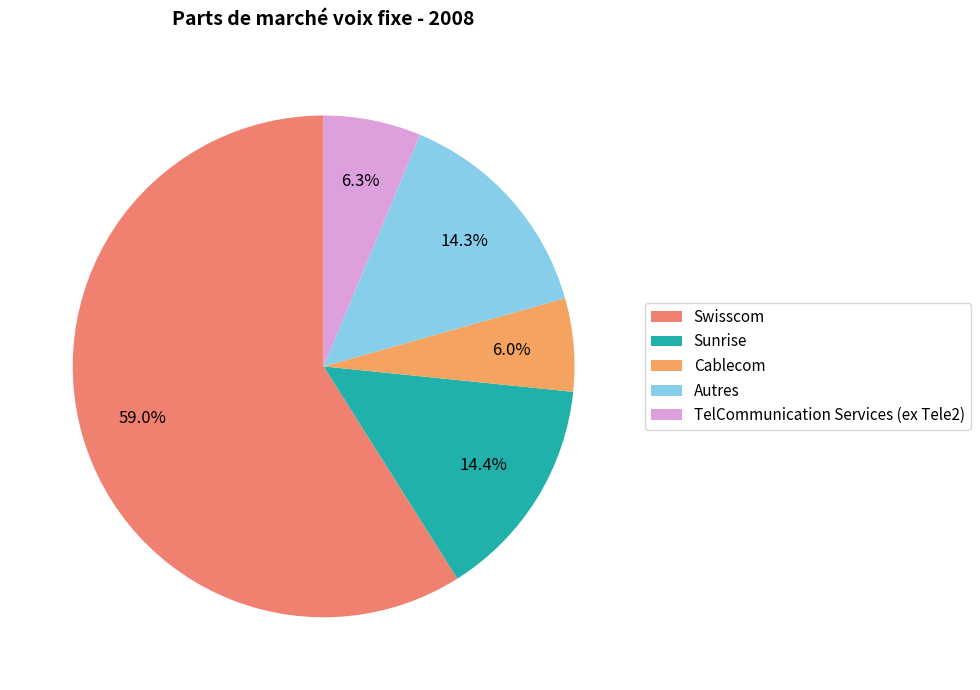

To the nearest percent, what is the difference between the largest and smallest slice percentages?

53%